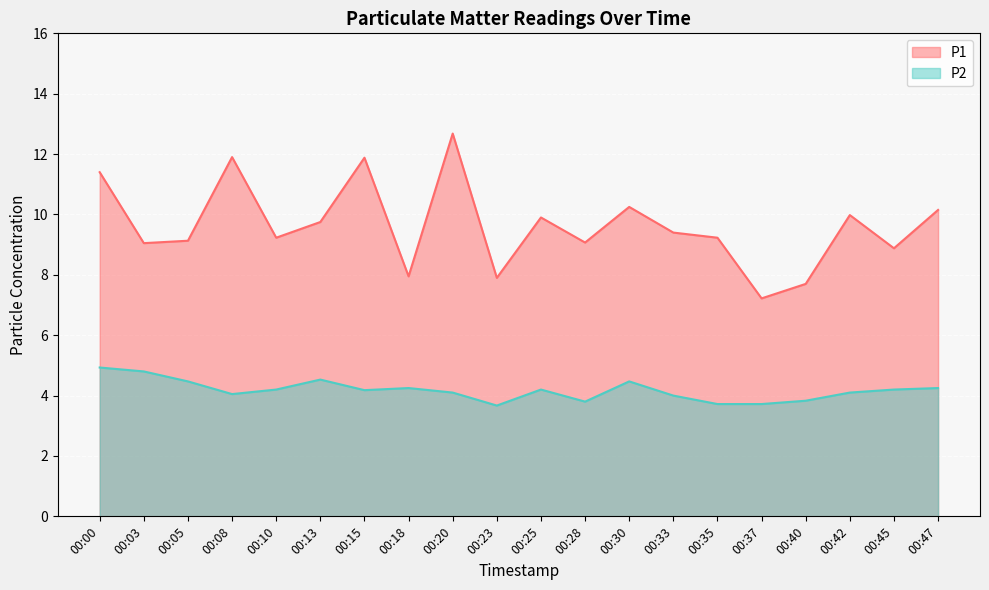

What is the total value across all series at 00:28?

12.9